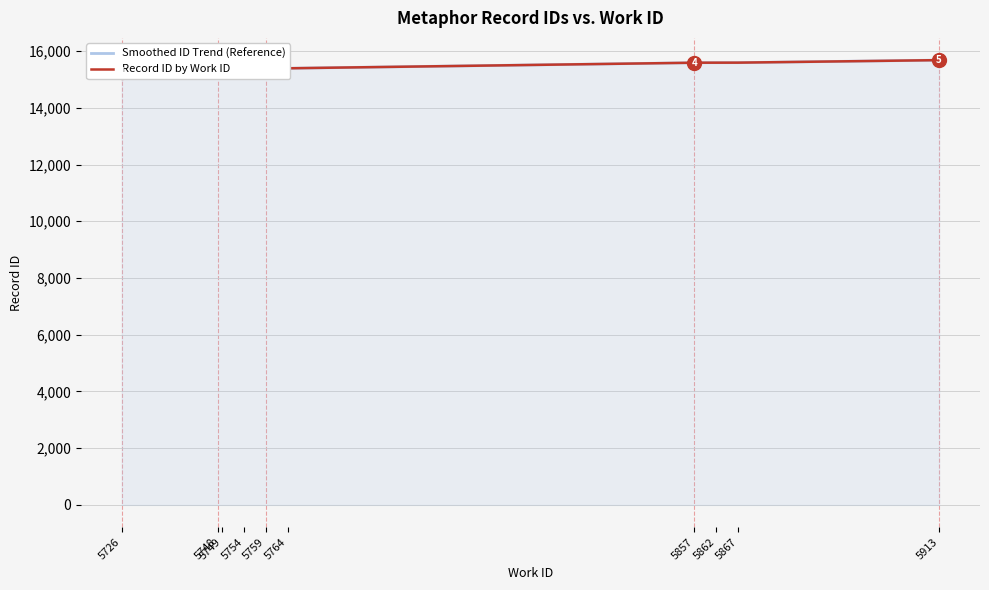

What is the difference between the Smoothed ID Trend (Reference) values at 5754 and 5726?

58